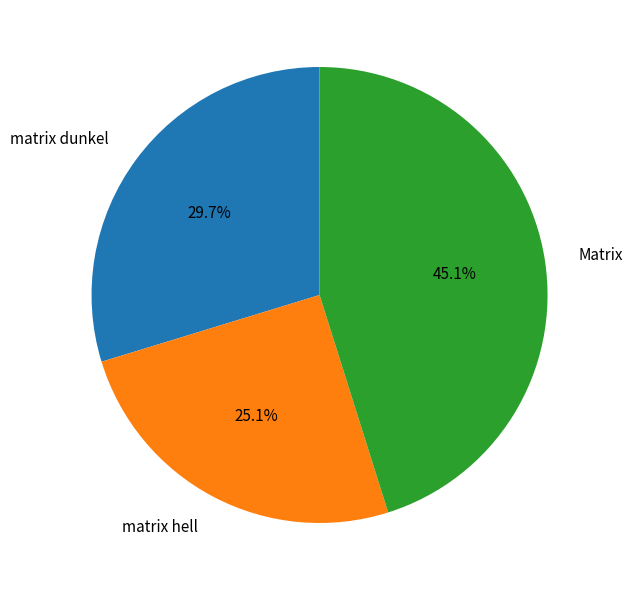

What portion of the pie excludes Matrix?

54.9%